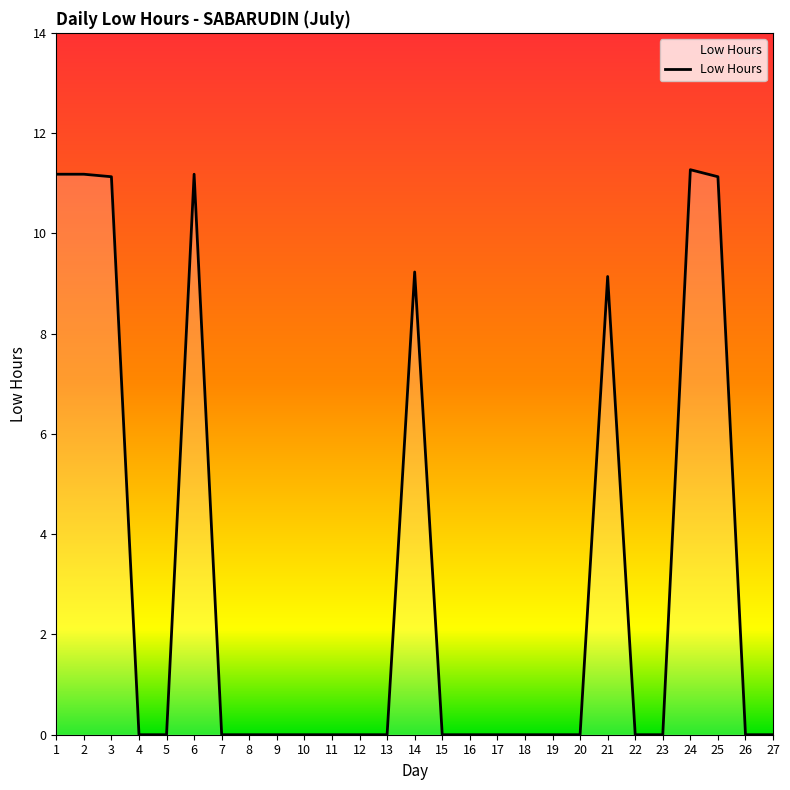

How many series are shown in this chart?

1